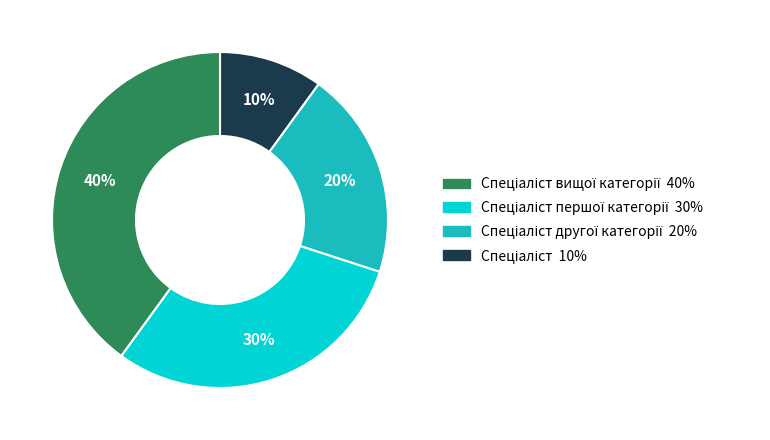

To the nearest percent, what is the average slice percentage?

25%